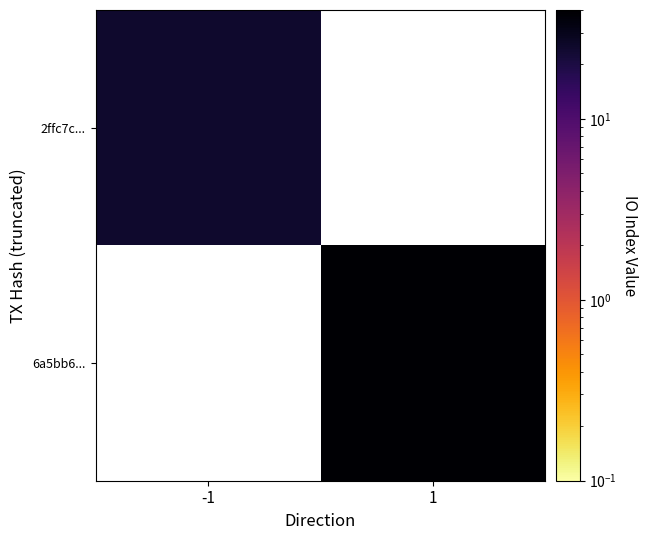

Rank the series by their maximum value, from lowest to highest.

2ffc7c..., 6a5bb6...